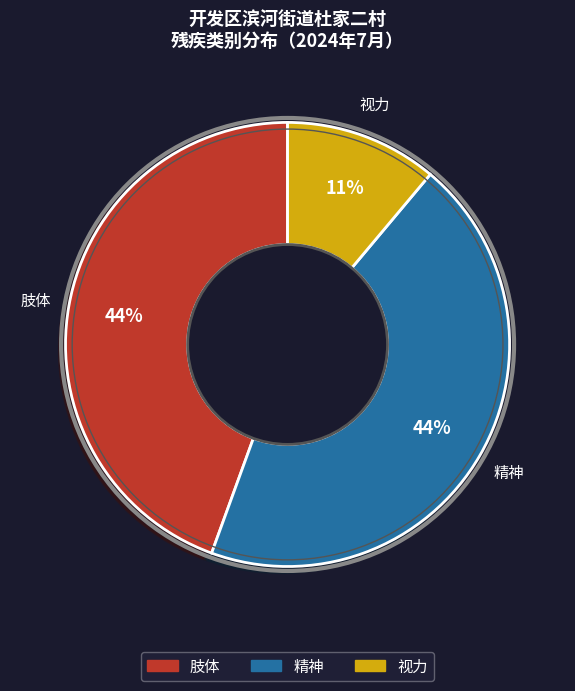

What is the smallest slice in the pie chart?

视力